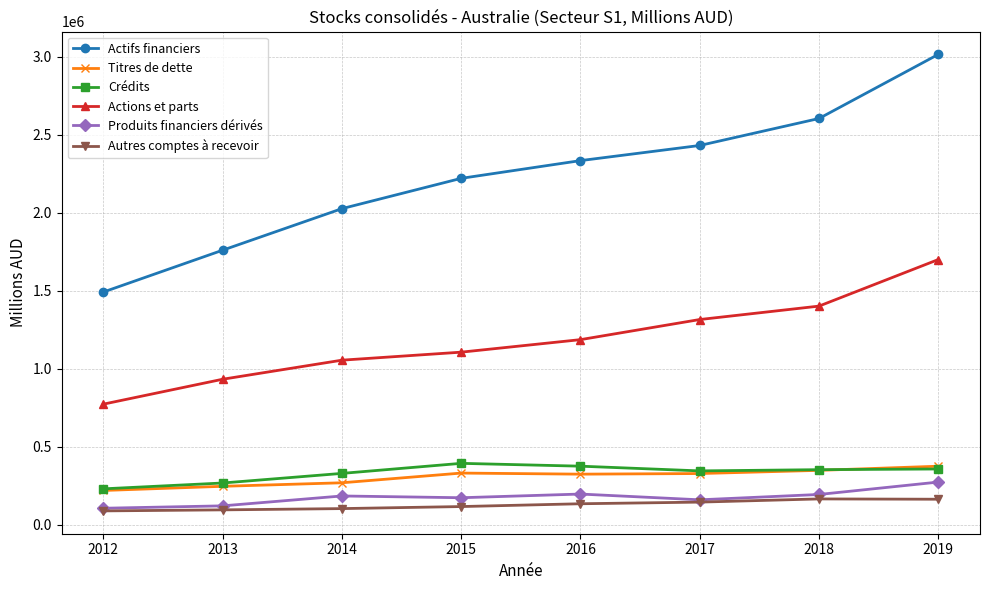

Is the value of Actions et parts at 2014 greater than the value of Crédits at 2016?

Yes